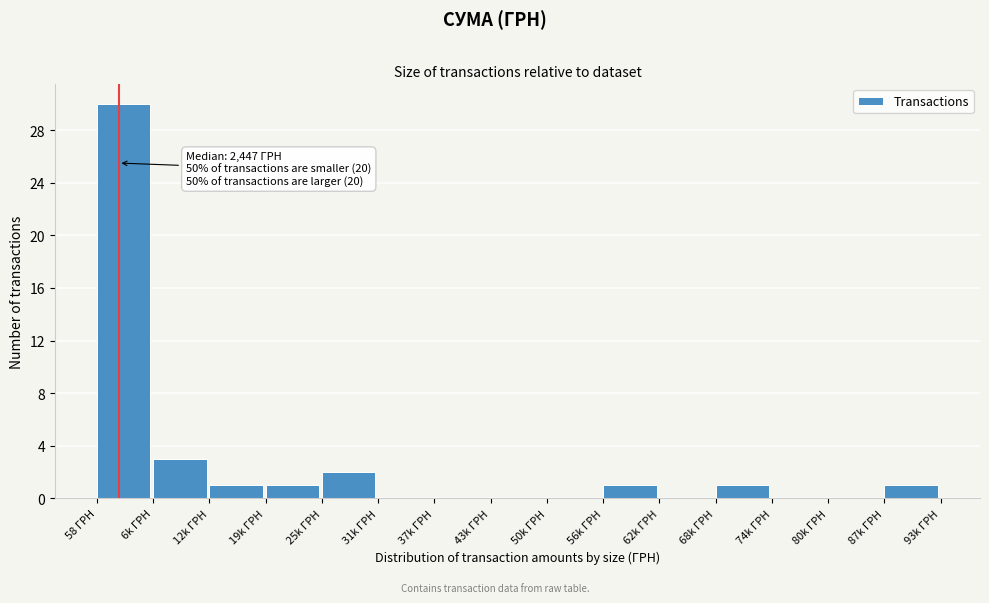

Reading right to left, what are all the values shown in this chart?

87k ГРН=1	80k ГРН=0	74k ГРН=0	68k ГРН=1	62k ГРН=0	56k ГРН=1	50k ГРН=0	43k ГРН=0	37k ГРН=0	31k ГРН=0	25k ГРН=2	19k ГРН=1	12k ГРН=1	6k ГРН=3	58 ГРН=30